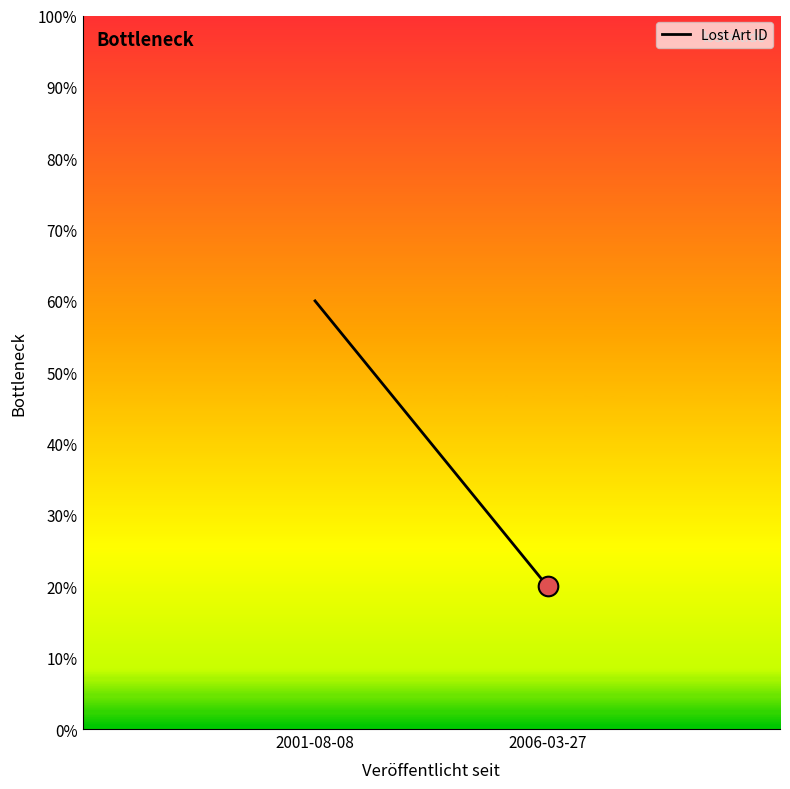

What is the ratio of the value at 2001-08-08 to the value at 2006-03-27?

3.0